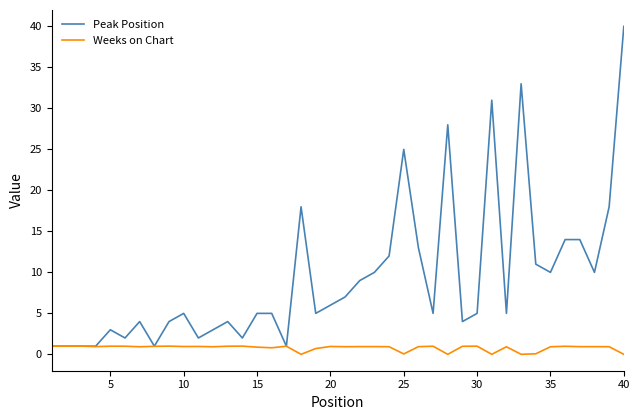

List the series in order of their overall mean, highest first.

Peak Position, Weeks on Chart